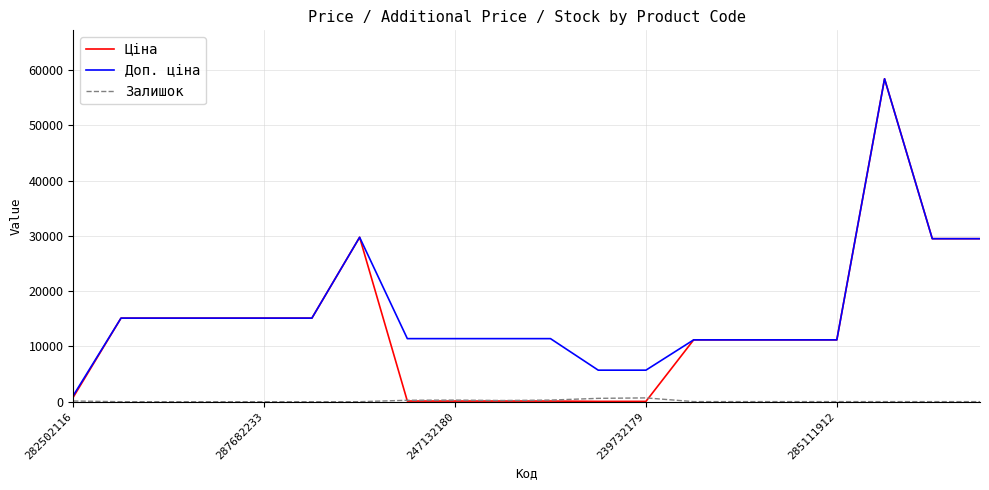

What is the highest value of the Доп. ціна series?

58426.5